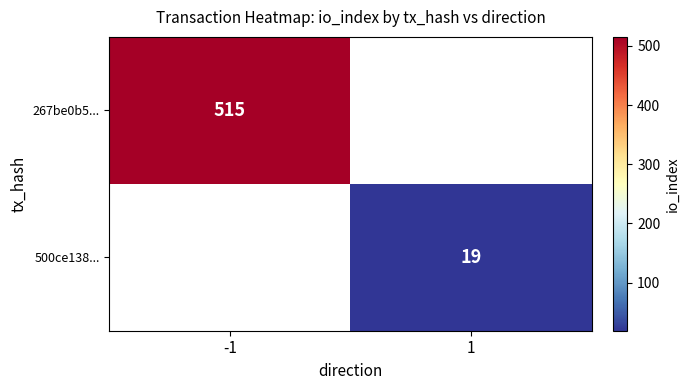

How many series are shown in this chart?

2